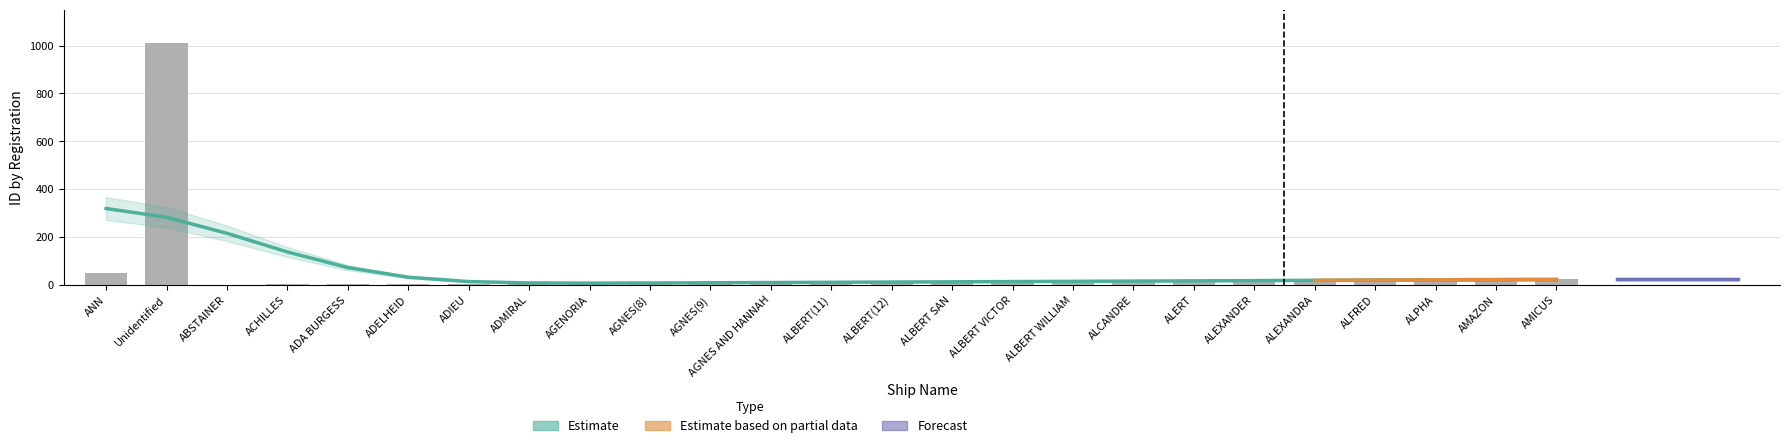

Where does the data first go above 13?

ANN